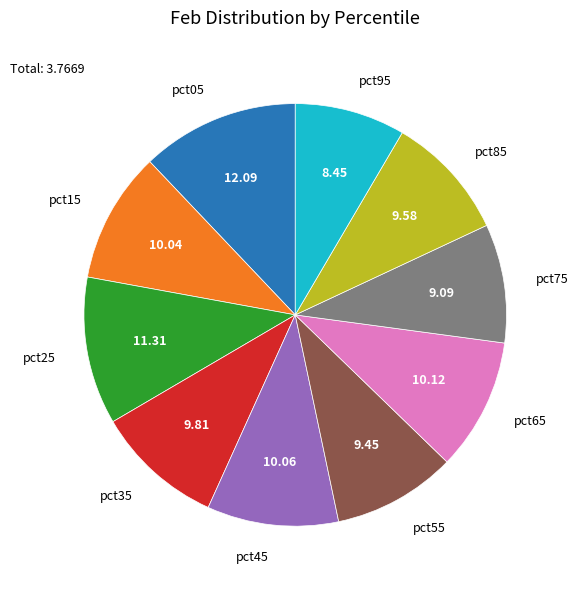

Is there a majority slice in this chart?

No